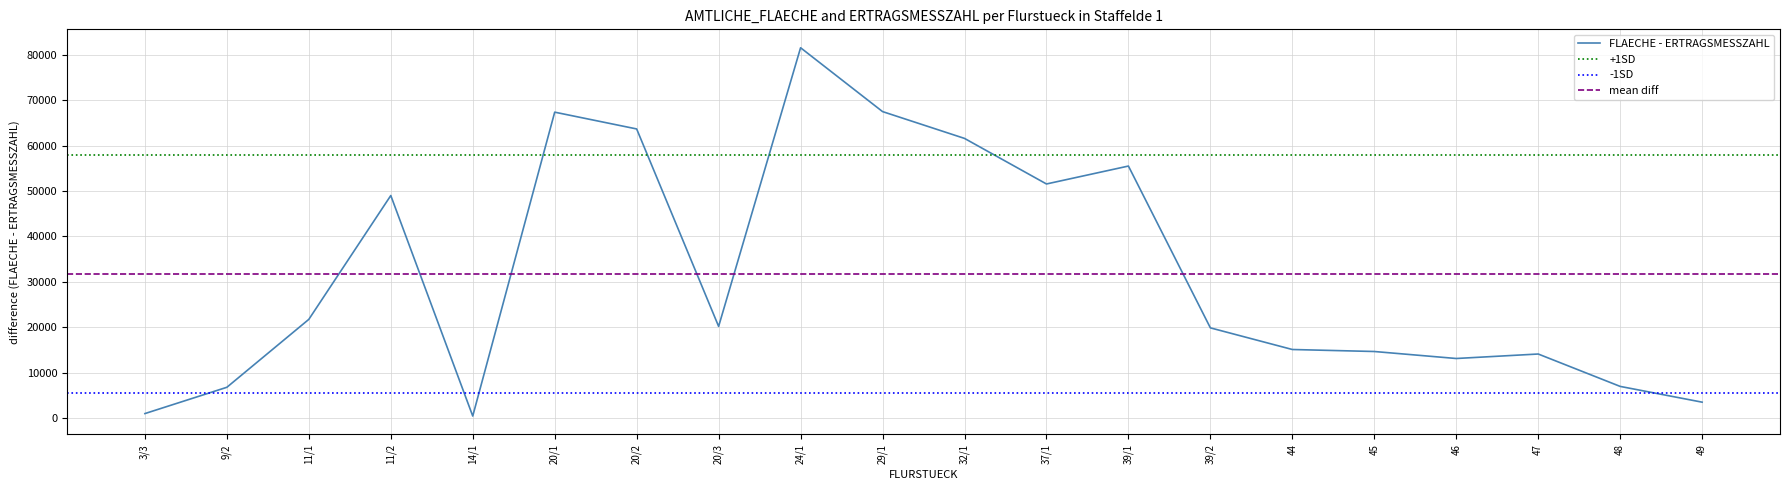

How many points are lower than both their immediate neighbors (excluding endpoints)?

4